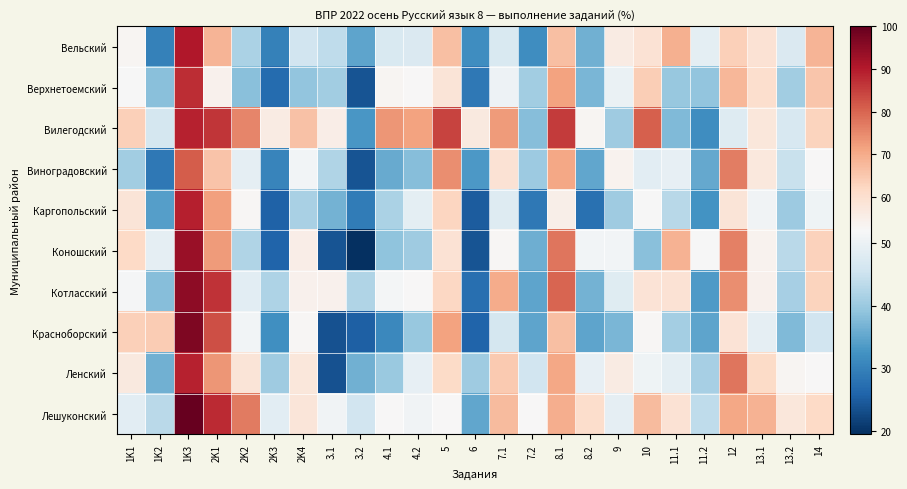

Count the number of data series in this chart.

10